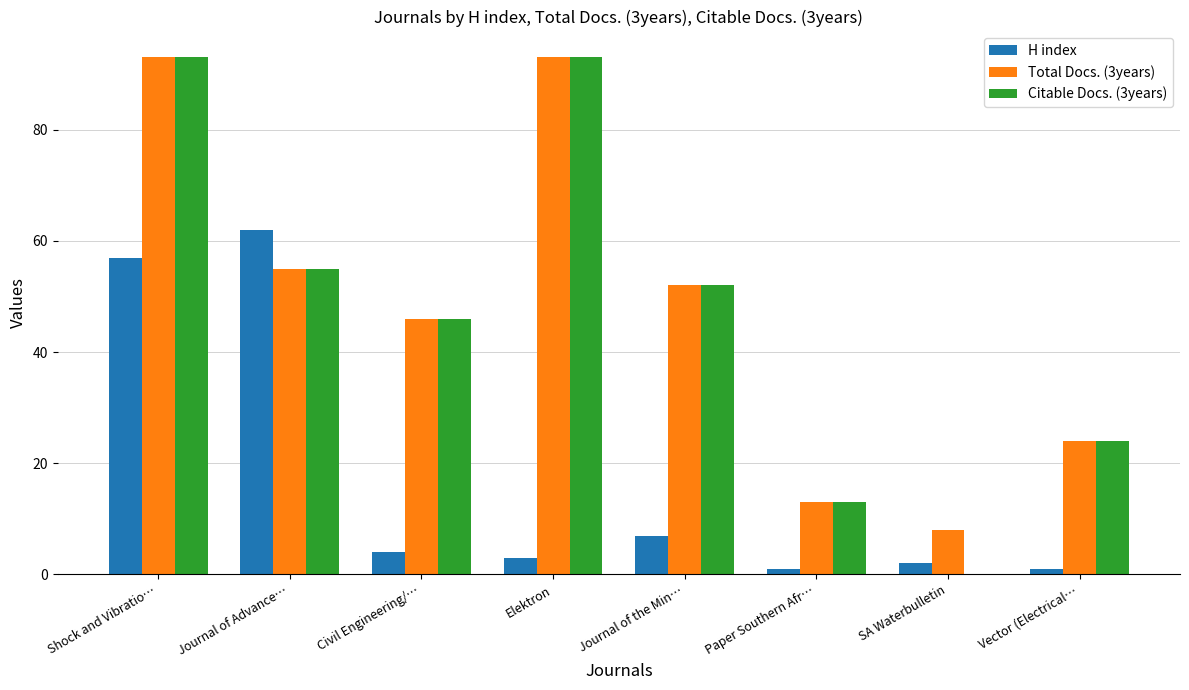

What is the sum of all Total Docs. (3years) values?

384